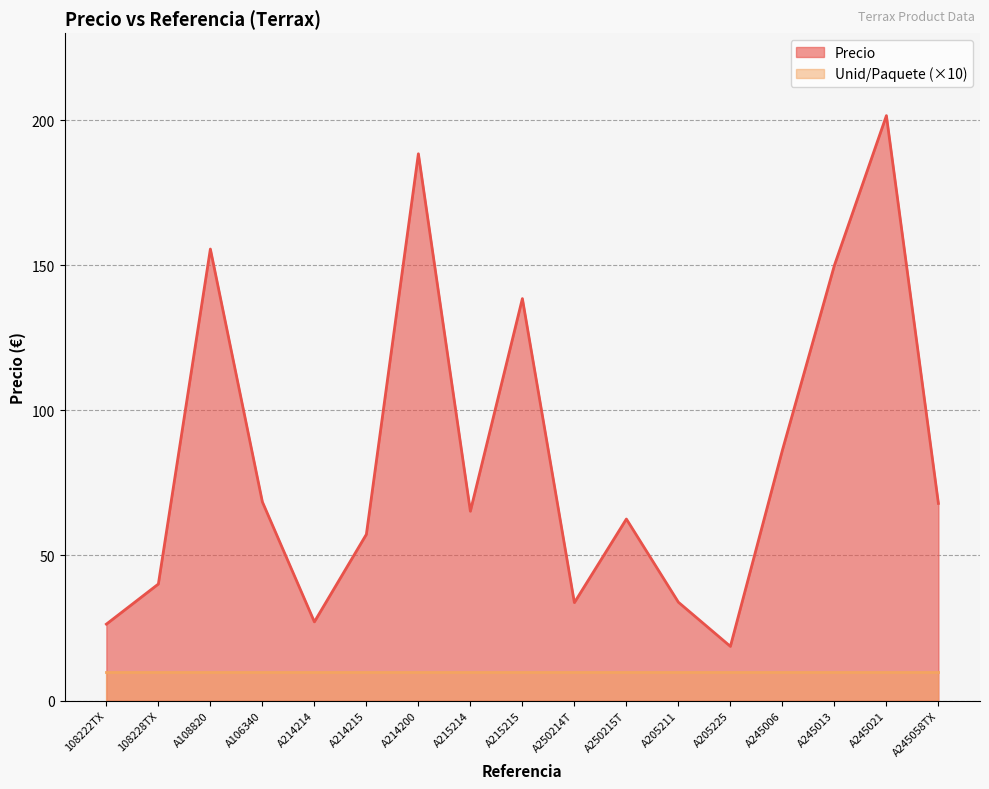

Reading left to right, extract all data points from this chart.

108222TX=26.3	108228TX=40.1	A108820=155.6	A106340=68.5	A214214=27.1	A214215=57.3	A214200=188.4	A215214=65.2	A215215=138.5	A250214T=33.7	A250215T=62.5	A205211=33.9	A205225=18.7	A245006=86.3	A245013=150.0	A245021=201.6	A245058TX=67.9